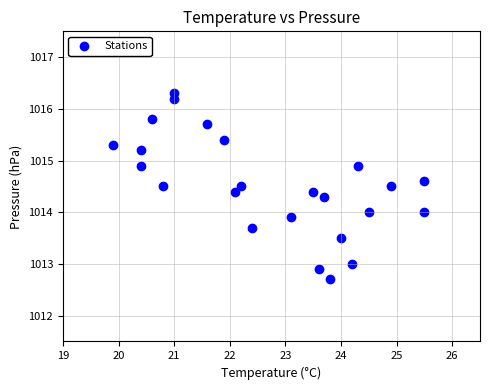

What is the range of Y values (max minus min)?

3.6